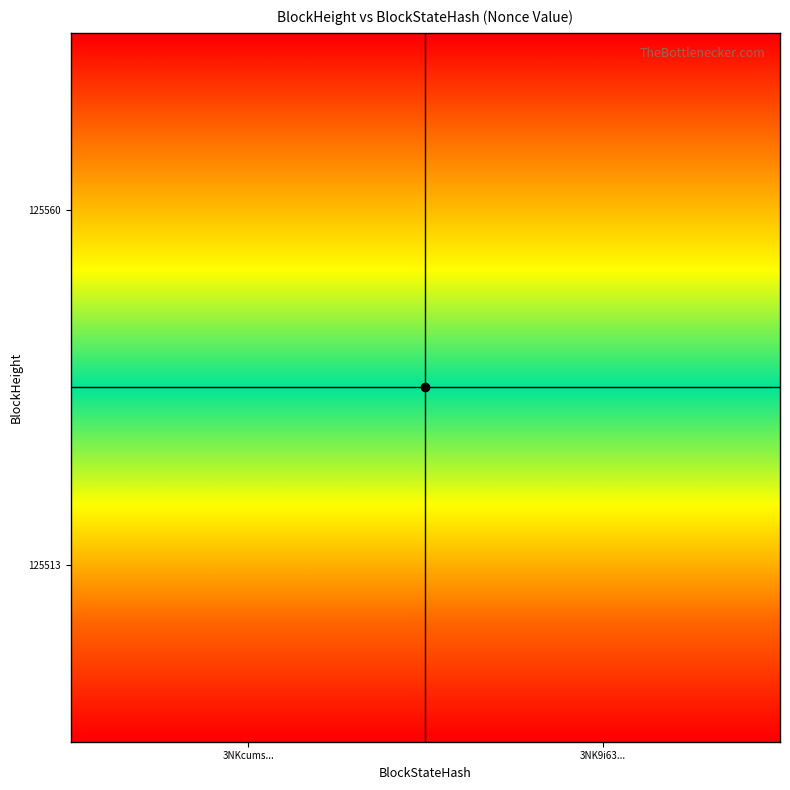

Reading left to right, transcribe all the data shown in this chart.

125560: 125560=0	125513=0
125513: 125560=6858	125513=6858